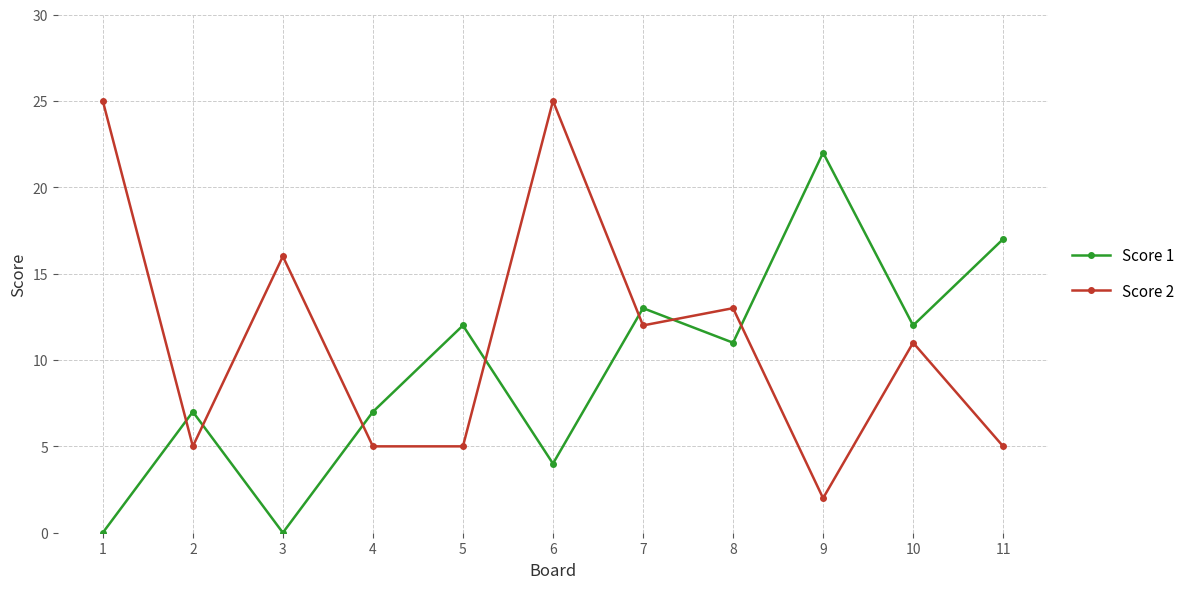

Read the Score 1 value at 2, to the nearest 10.

10